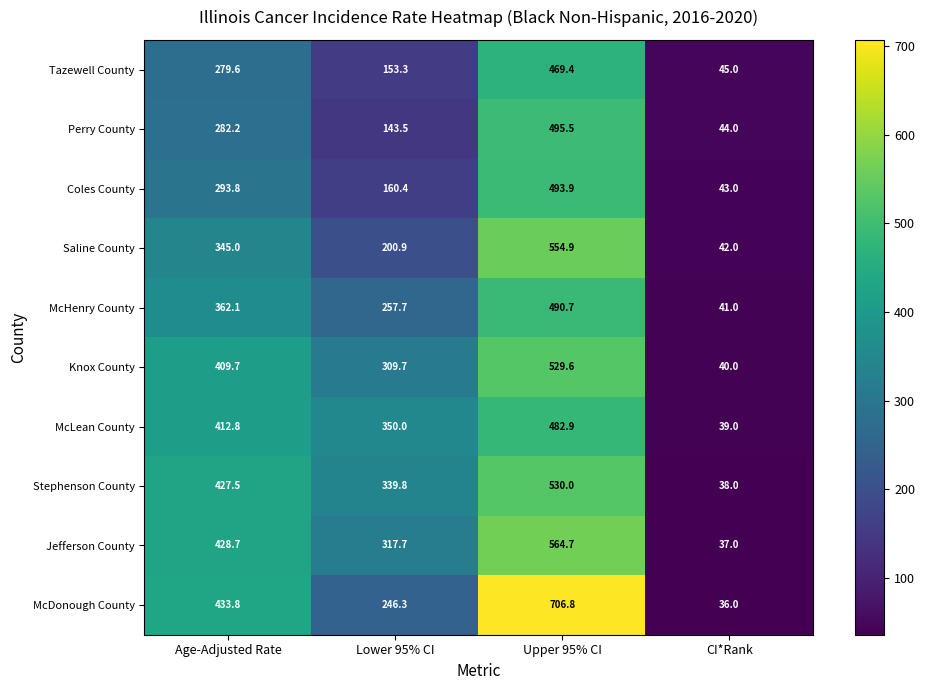

Rank the categories by Saline County value from highest to lowest.

Upper 95% CI, Age-Adjusted Rate, Lower 95% CI, CI*Rank